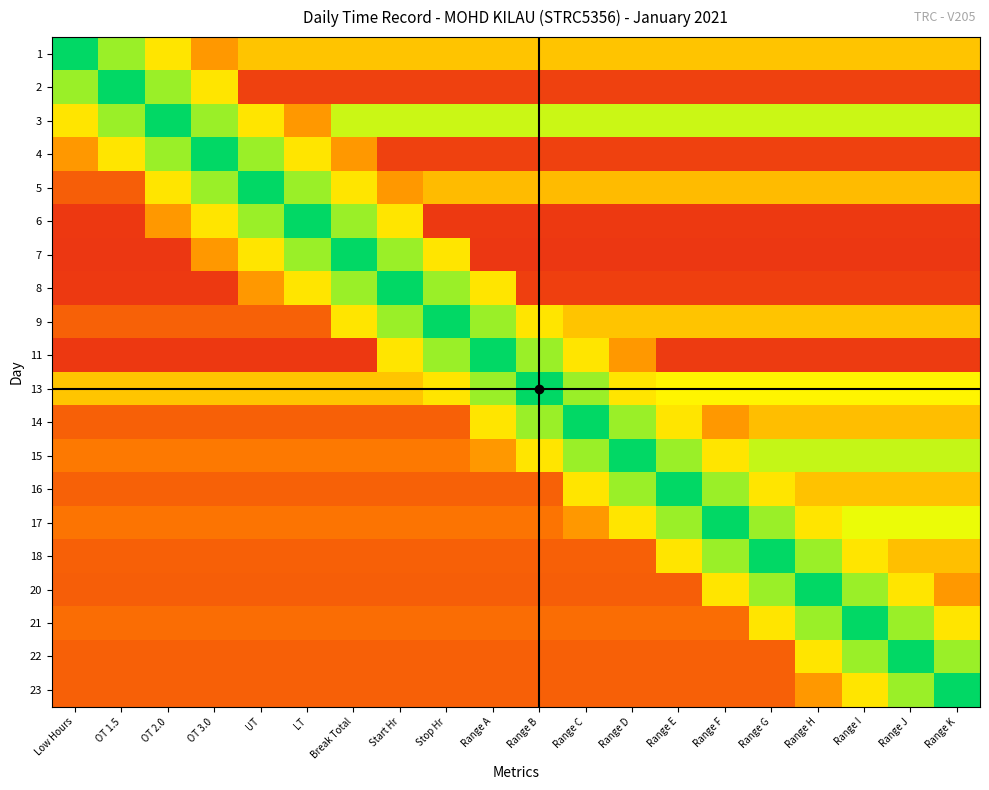

At which category does the chart reach its minimum across all series?

Low Hours